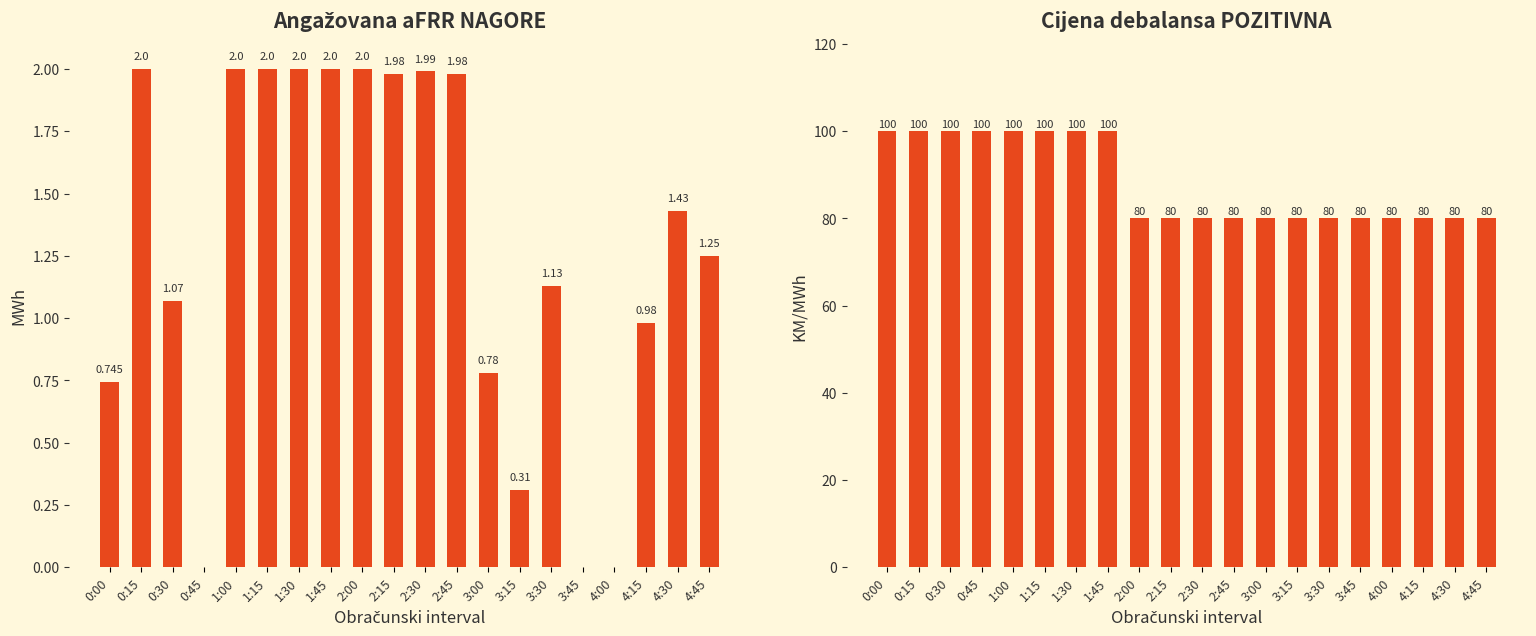

Between 0:15 and 4:00, which series saw the biggest shift?

Cijena debalansa POZITIVNA (KM/MWh)